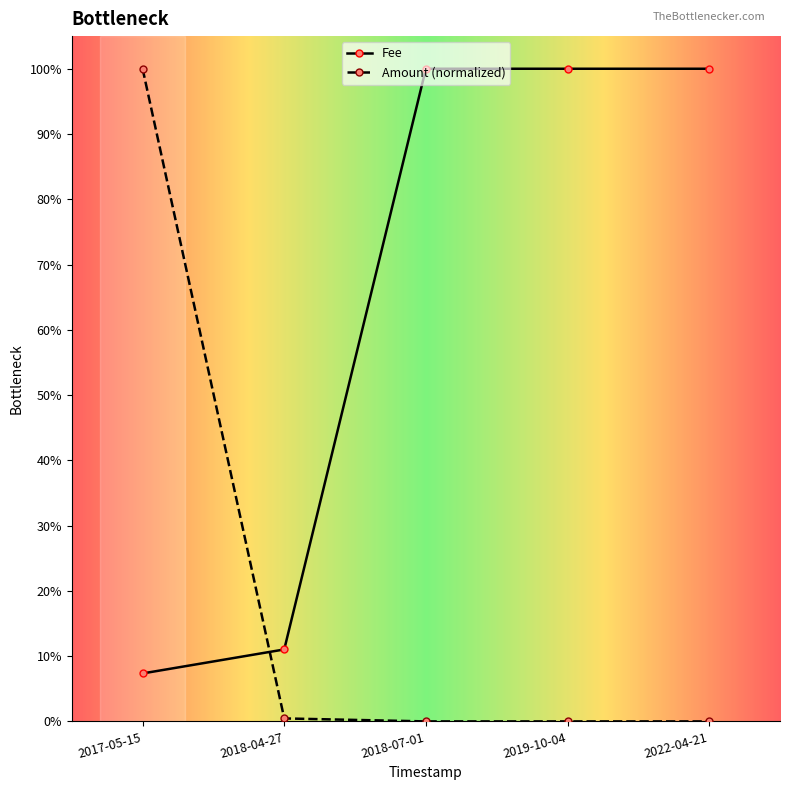

What is the maximum value shown in the chart?

1.0